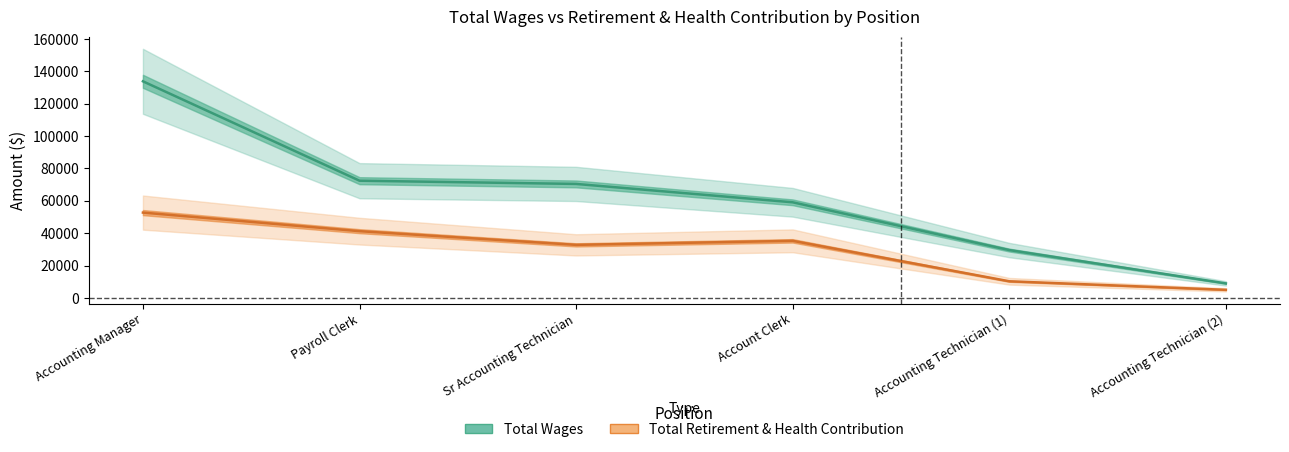

True or false: Total Retirement & Health Contribution and Total Wages intersect in this chart.

False